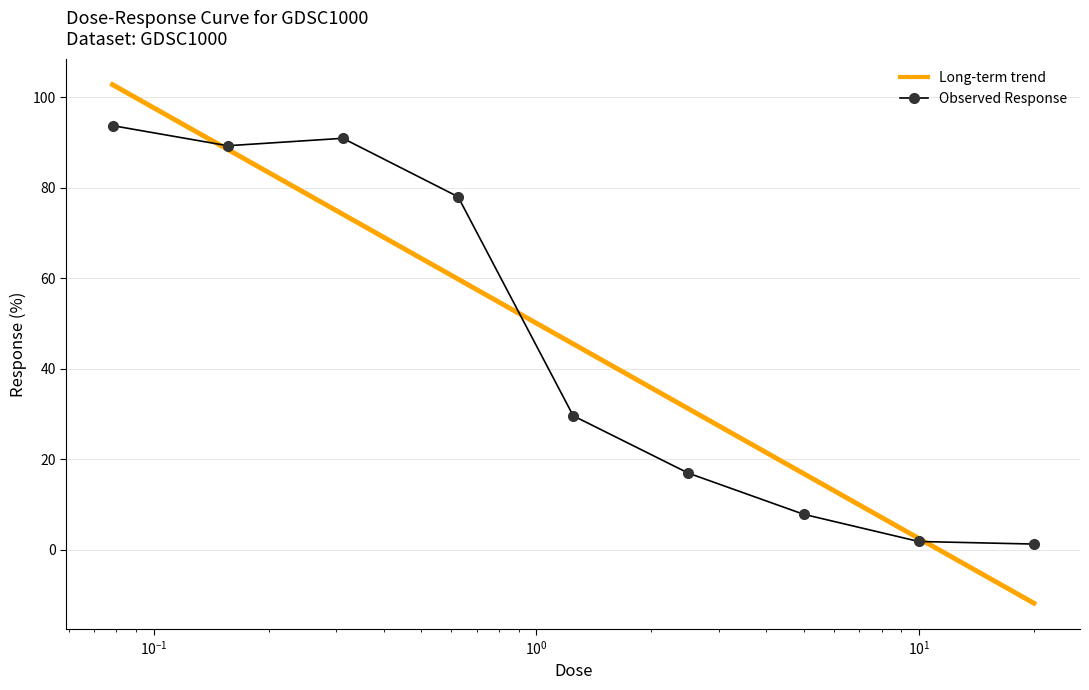

What position from the left is 0.078125?

1